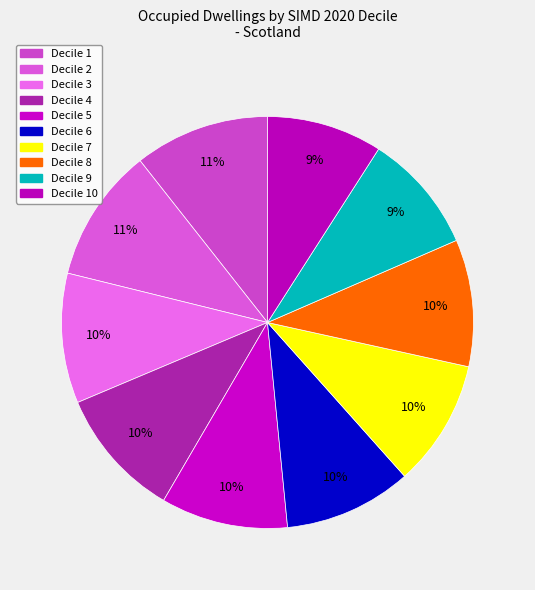

Does any single category account for the majority?

No